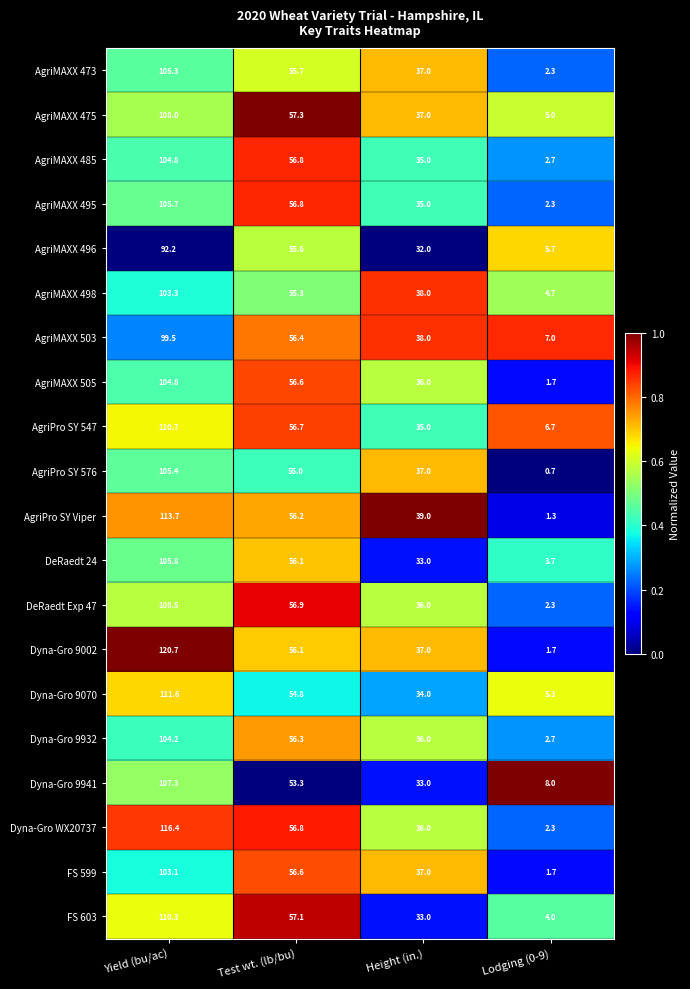

What is the difference between the highest and lowest values at Height (in.)?

7.0